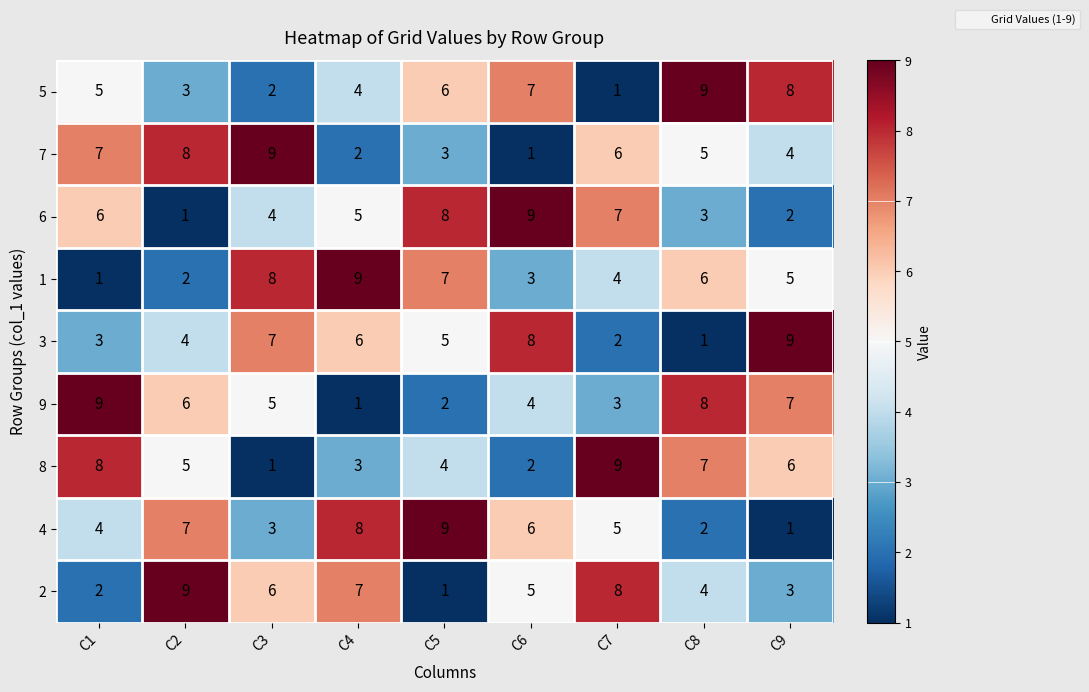

True or false: 6 has a value of 1 at C8.

False